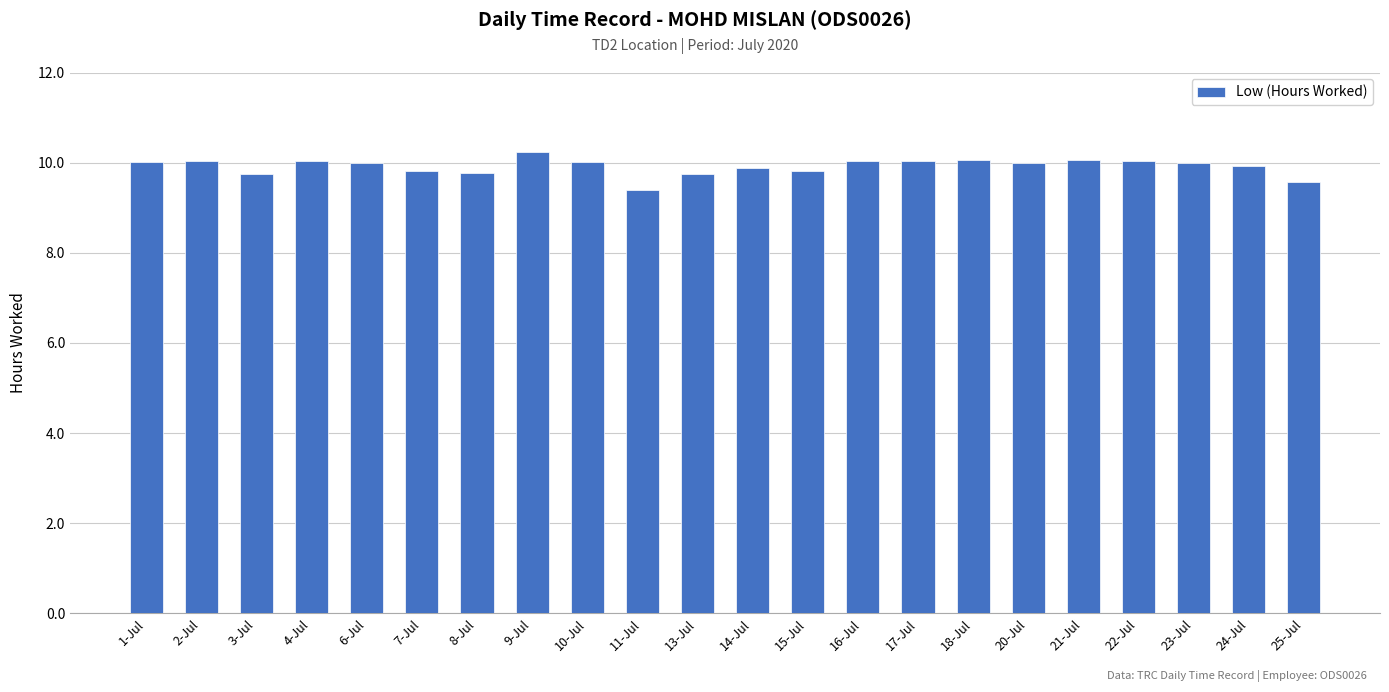

What is the ratio of the value at 2-Jul to the value at 18-Jul?

1.0